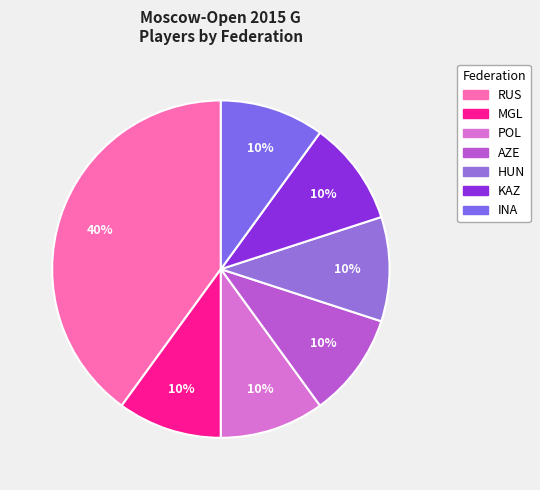

True or false: RUS accounts for 40% of the total.

True